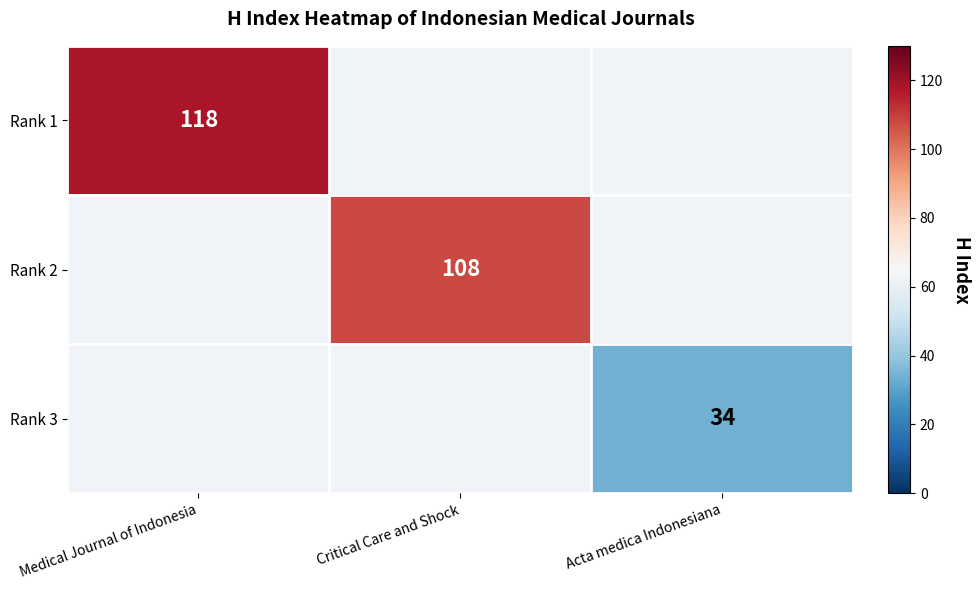

At which category does the chart reach its peak across all series?

Medical Journal of Indonesia